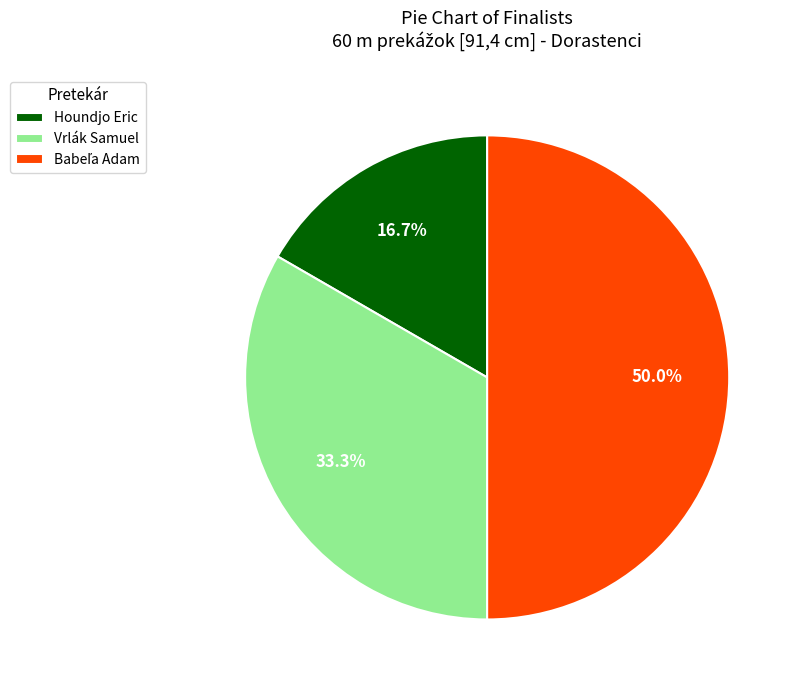

Between Houndjo Eric and Vrlák Samuel, which is larger?

Vrlák Samuel